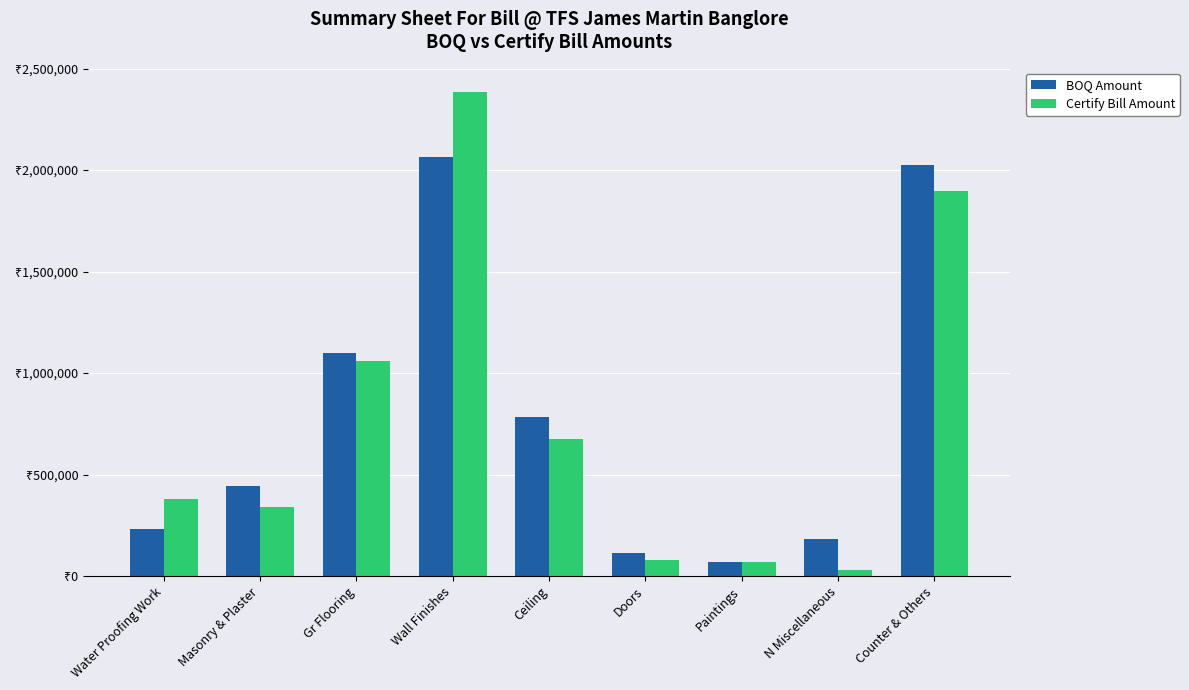

What is the value of the BOQ Amount bar at the 4th from the left?

2064214.7